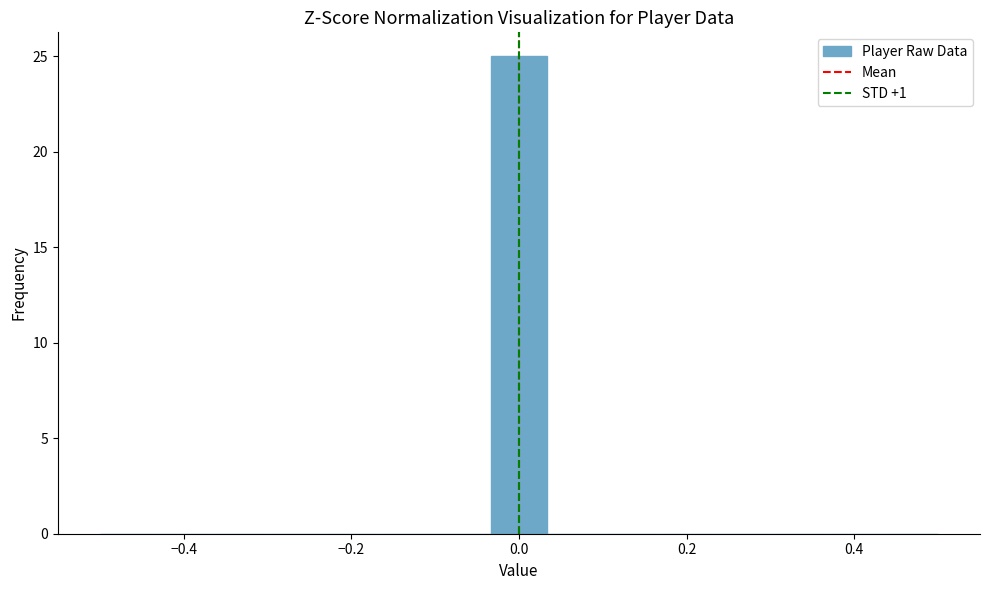

Around what value on the x-axis is the tallest bar? Give the approximate position of its centre, as read against the axis.

0.00